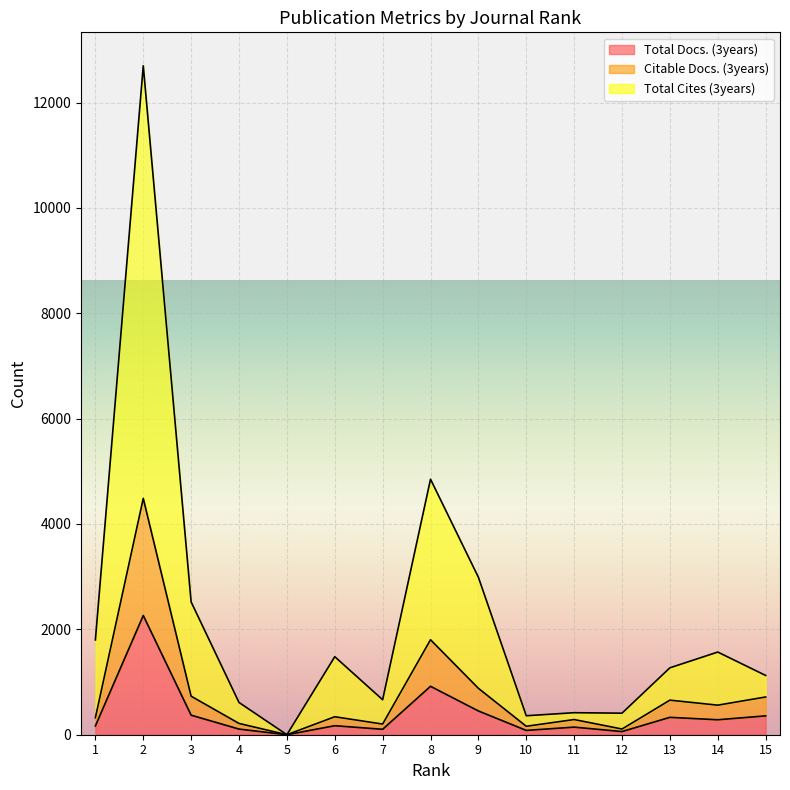

The Total Docs. (3years) series shows 330 at 13. True or false?

True